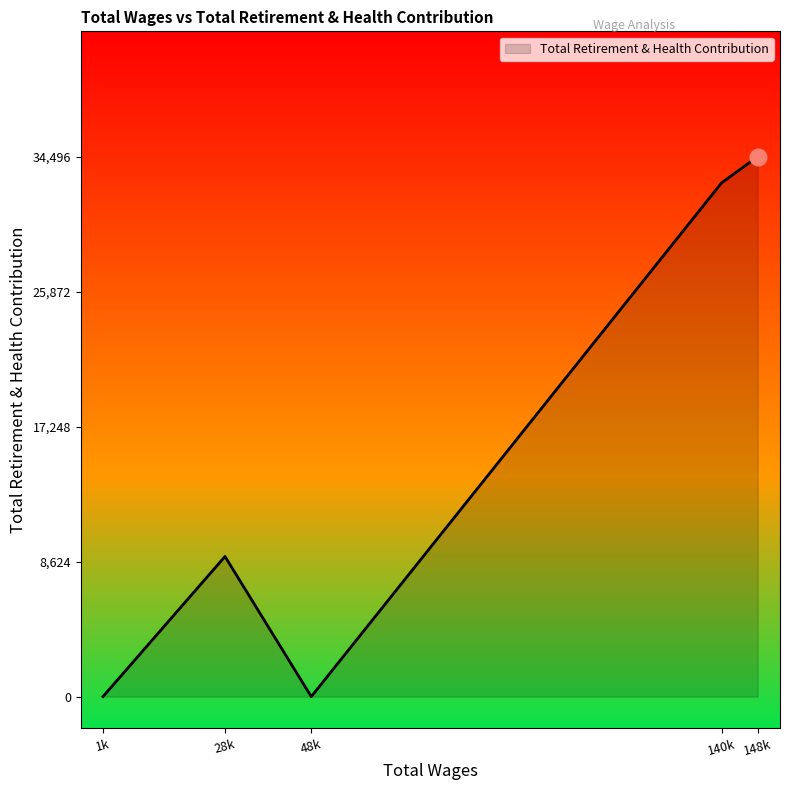

What is the difference between the second highest and second lowest values?

32817